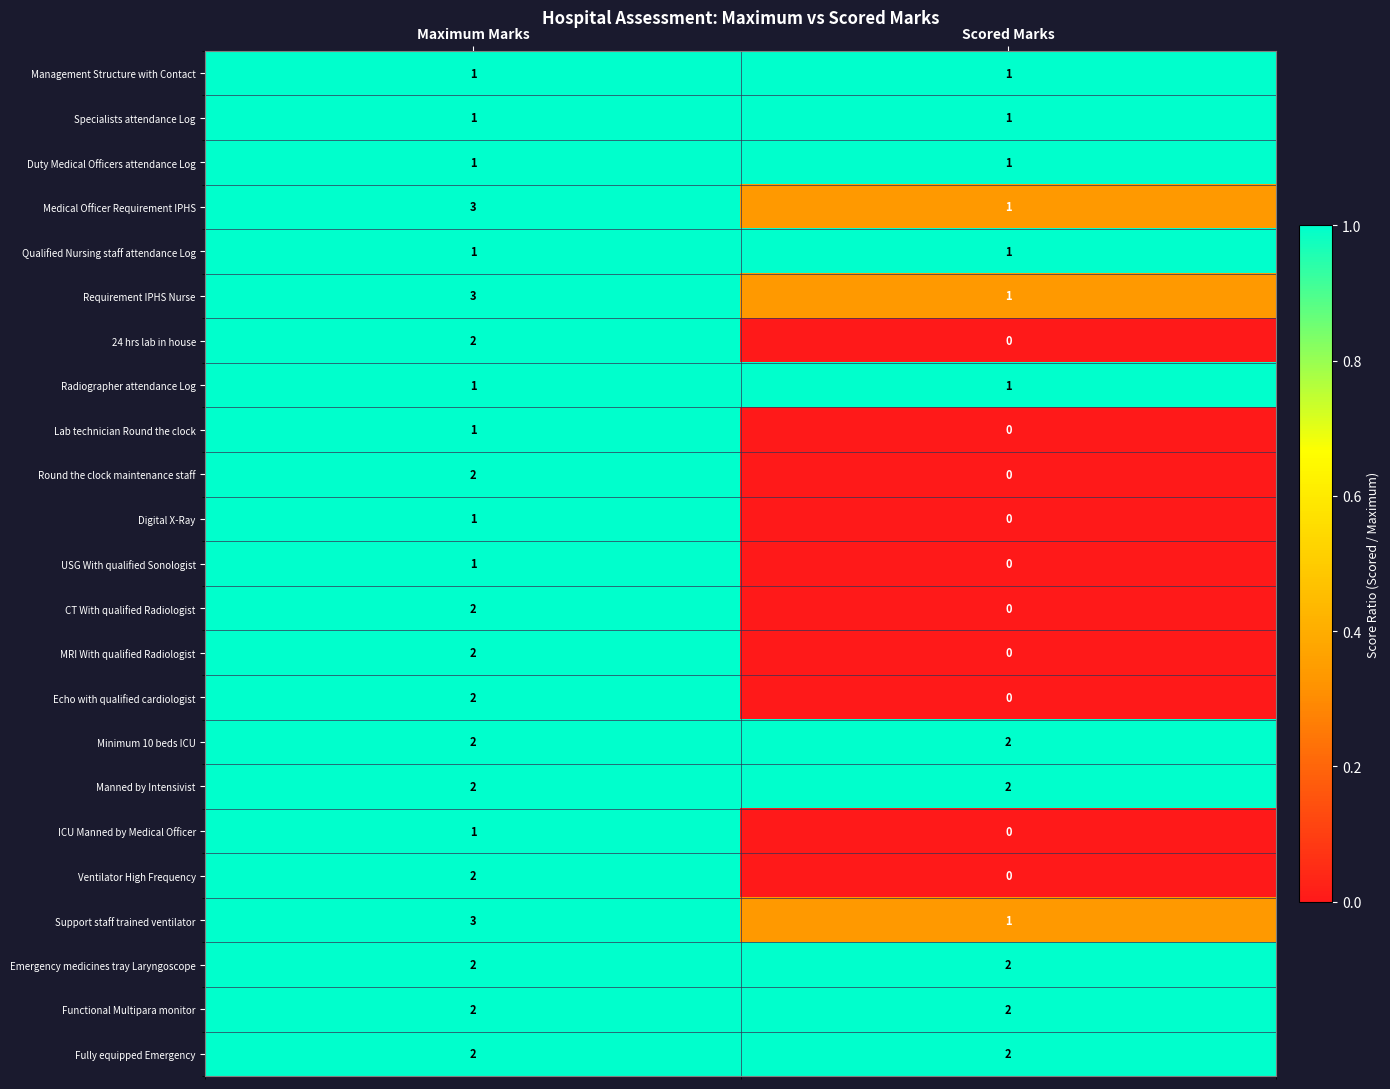

The CT With qualified Radiologist series shows 2 at Maximum Marks. True or false?

True